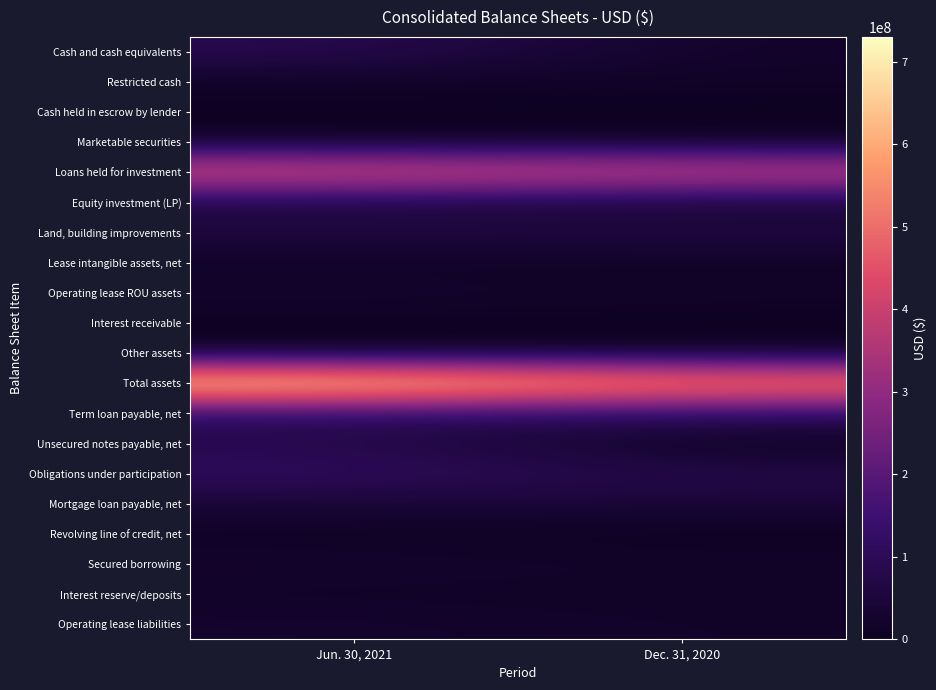

What is the greatest value displayed?

730255692